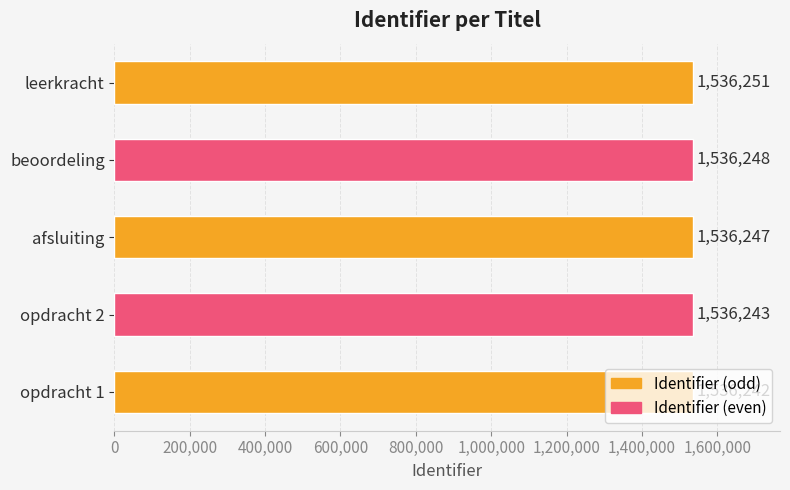

List the labels in order of value, smallest first.

opdracht 1, opdracht 2, afsluiting, beoordeling, leerkracht